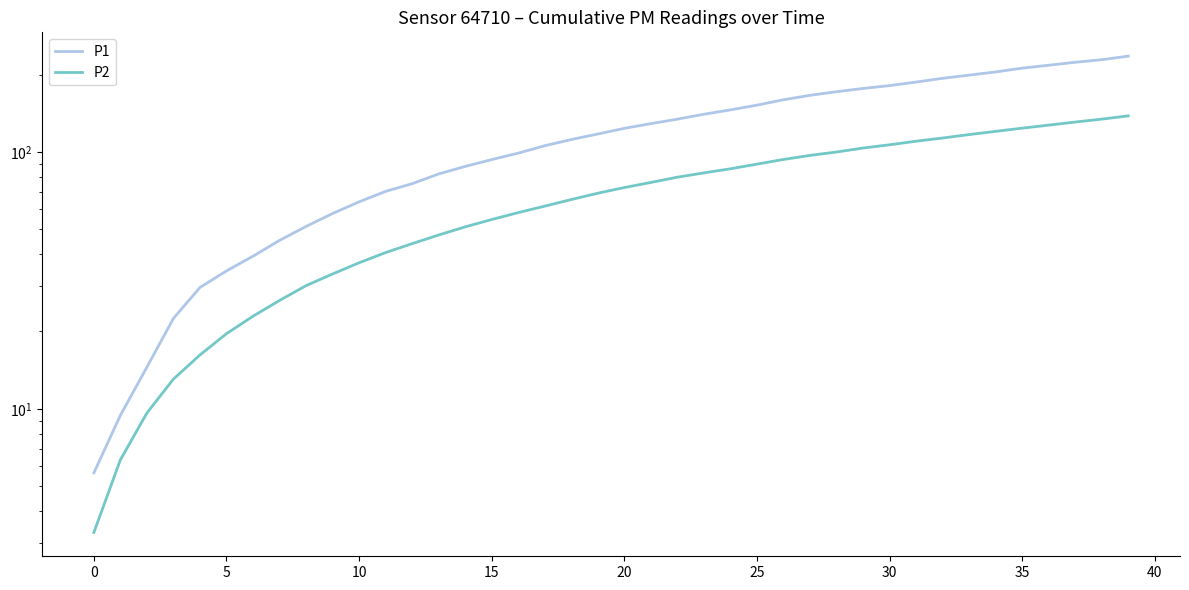

True or false: P1 and P2 intersect in this chart.

False